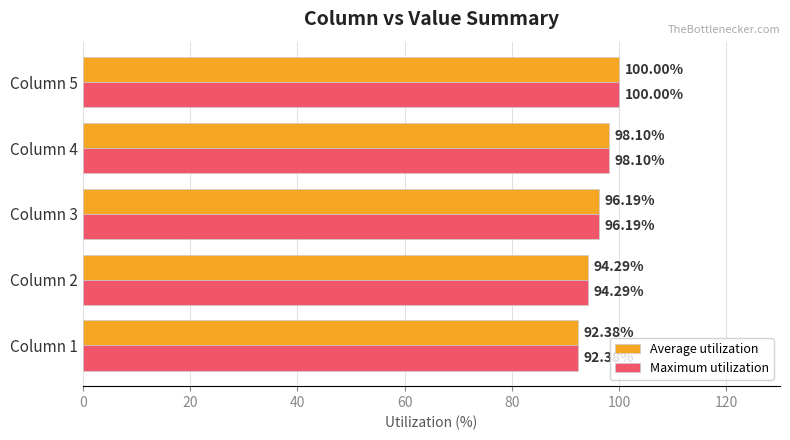

What is the sum of all Maximum utilization values?

481.0